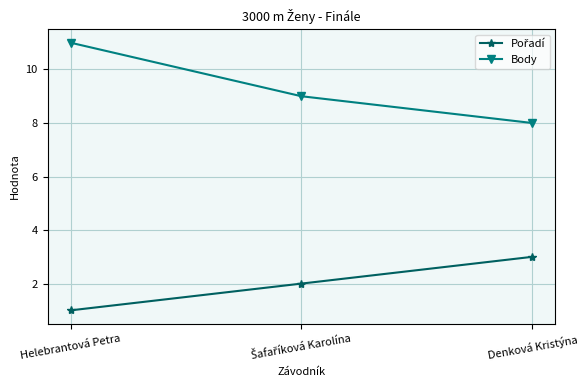

What is the difference between the highest and lowest values at Denková Kristýna?

5